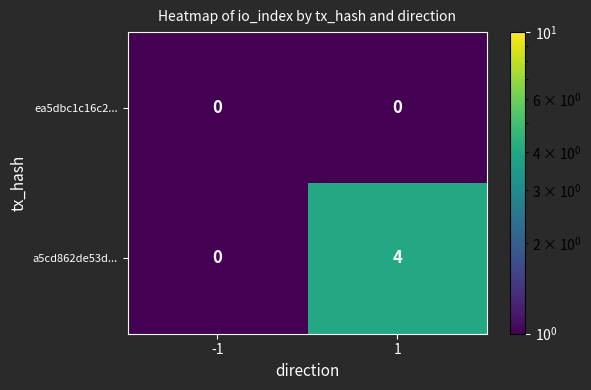

What is the greatest value displayed?

4